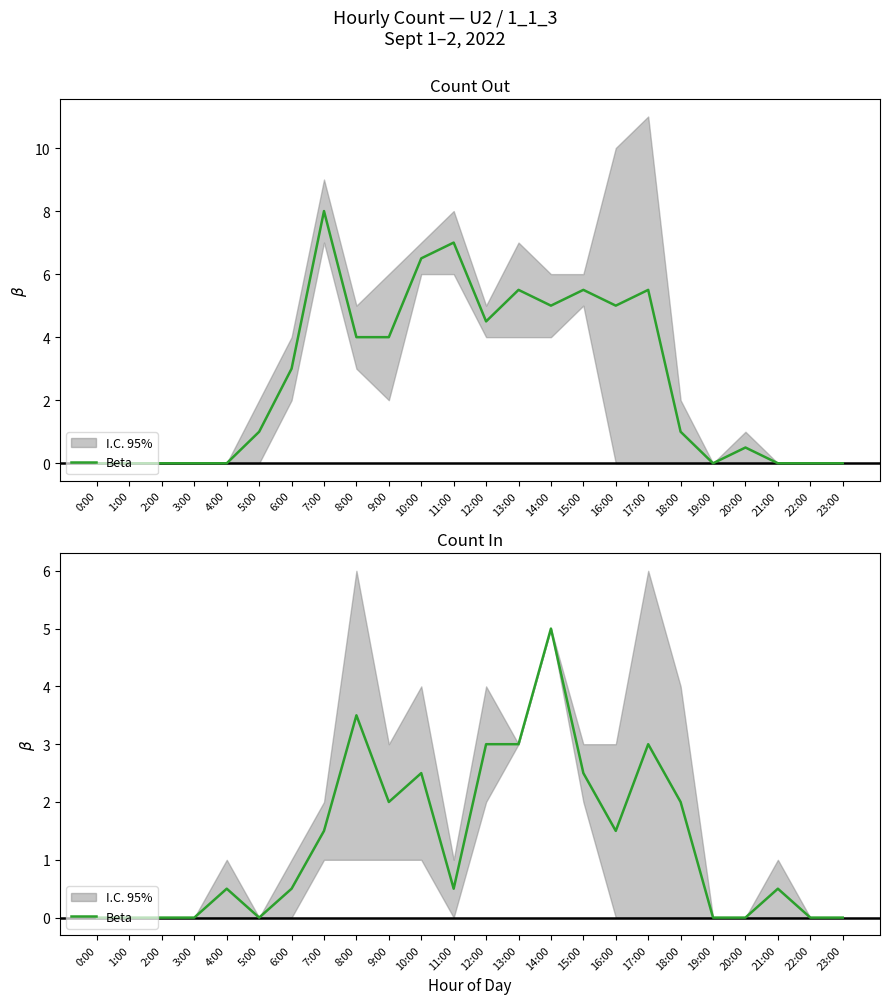

What is the change in value from 1:00 to 17:00?

+3.0